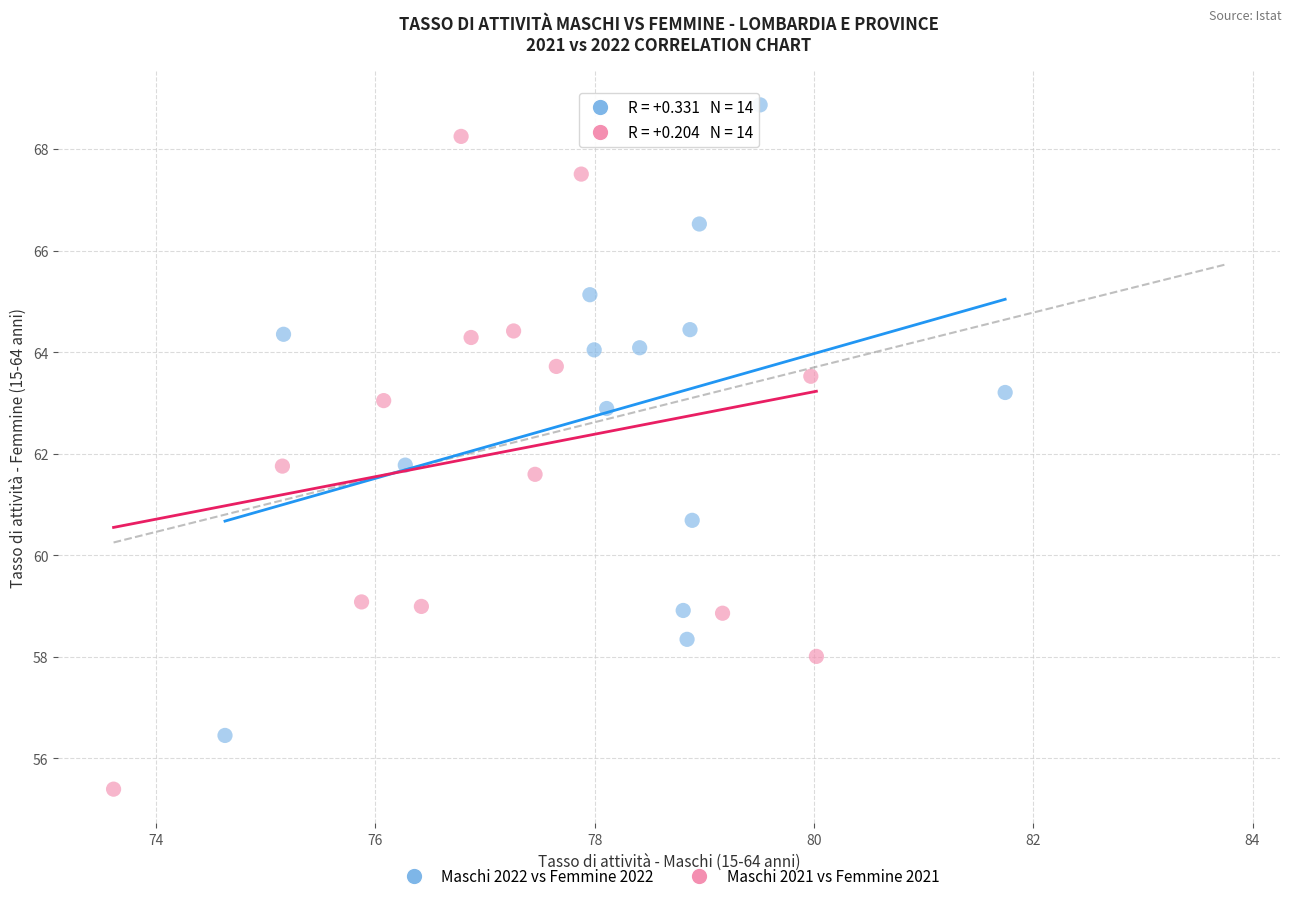

Which series contains the lowest Y value?

Maschi 2021 vs Femmine 2021